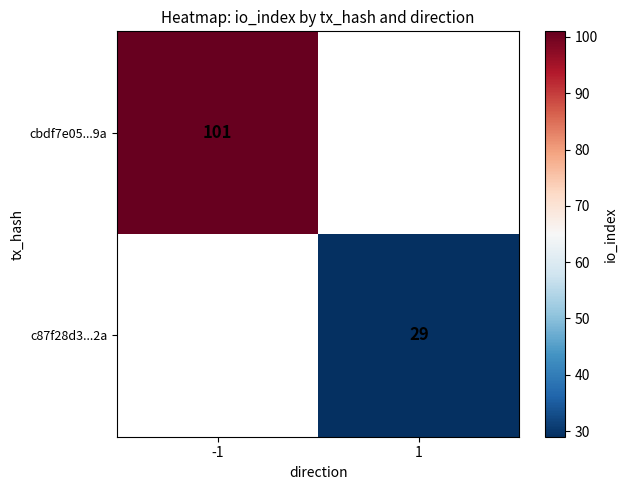

Which has a higher value, 1 or -1?

-1